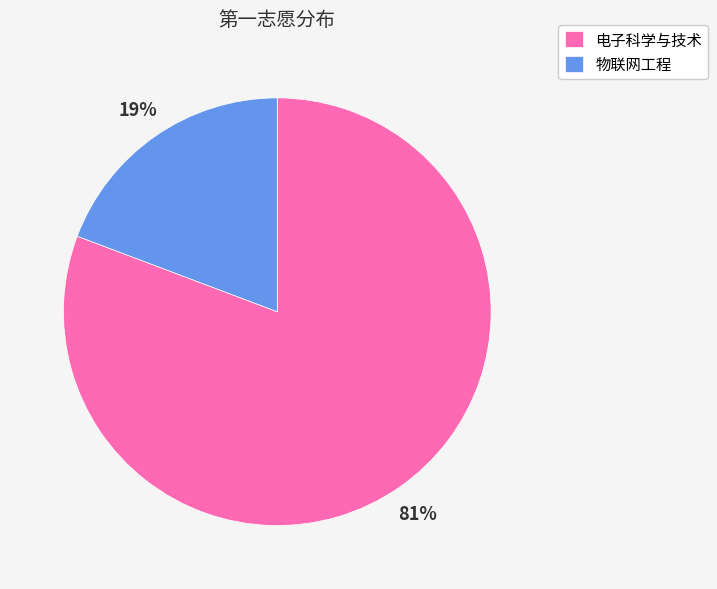

Count the number of slices in the pie.

2